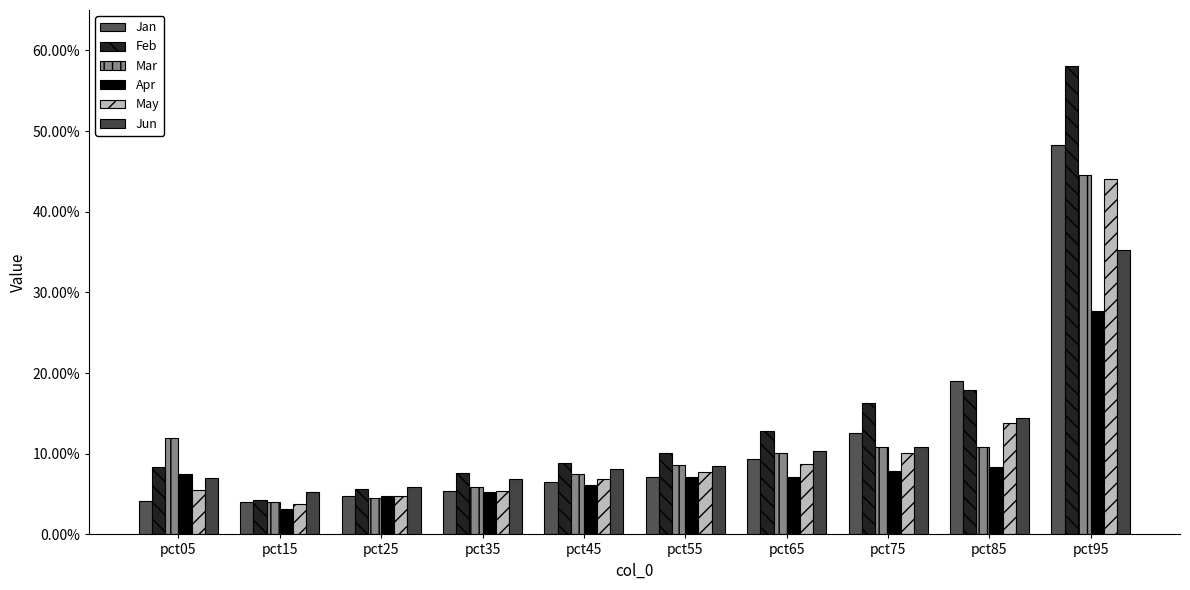

Does the chart contain any negative values?

No